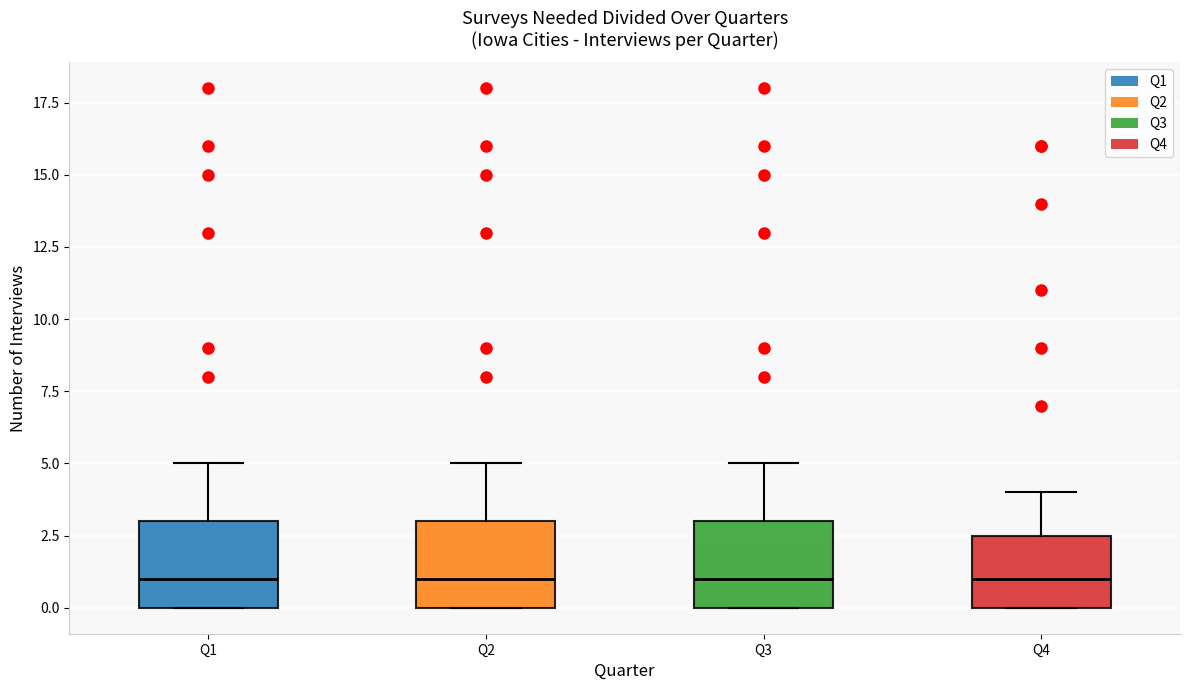

Reading left to right, transcribe this box plot: for each box, give where its median line is, the range the box spans, and where its two whiskers end, as read against the y-axis. The values are not printed on the chart, so give them approximately, as read against the axis.

Q1: median 1.0, box 0.0 to 3.0, whiskers 0.0 to 5.0
Q2: median 1.0, box 0.0 to 3.0, whiskers 0.0 to 5.0
Q3: median 1.0, box 0.0 to 3.0, whiskers 0.0 to 5.0
Q4: median 1.0, box 0.0 to 2.5, whiskers 0.0 to 4.0